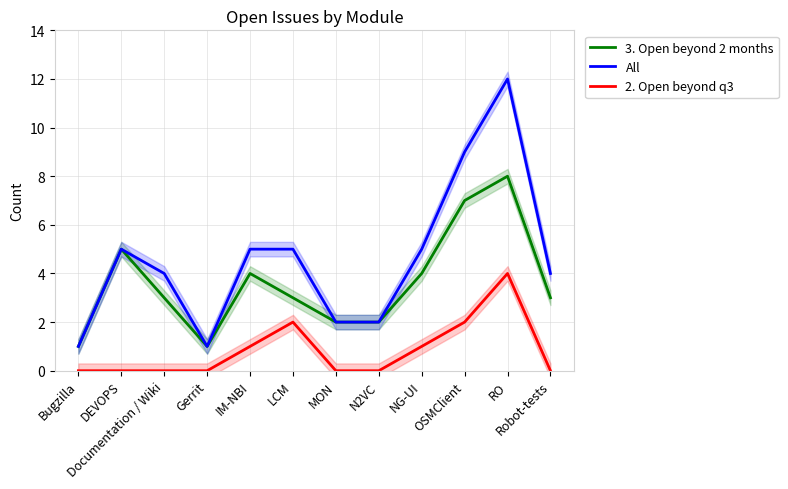

Count the 3. Open beyond 2 months values in the range 2 to 5.

8